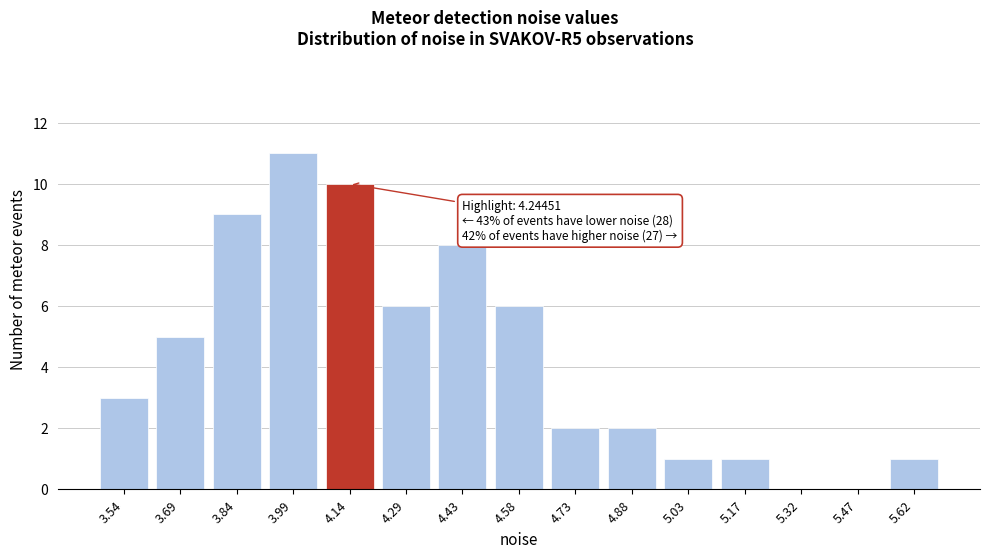

Reading left to right, extract all data points from this chart.

3.54=3	3.69=5	3.84=9	3.99=11	4.14=10	4.29=6	4.43=8	4.58=6	4.73=2	4.88=2	5.03=1	5.17=1	5.32=0	5.47=0	5.62=1